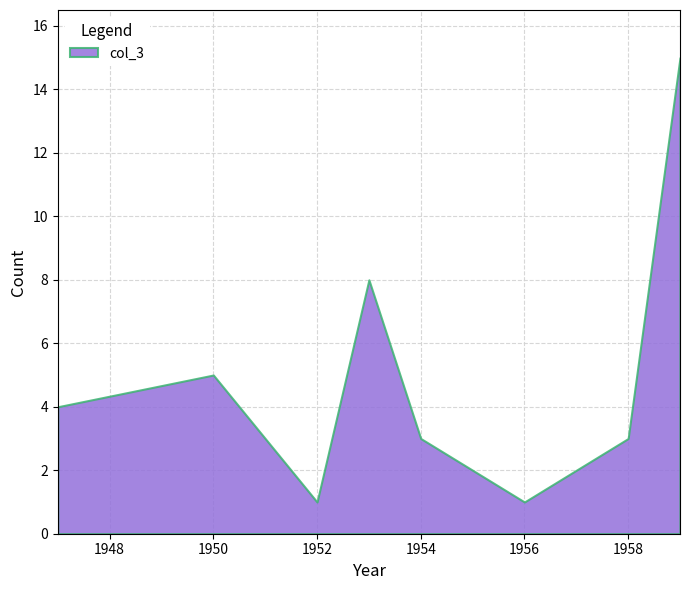

What is the ratio of the value at 1950 to the value at 1954?

1.7